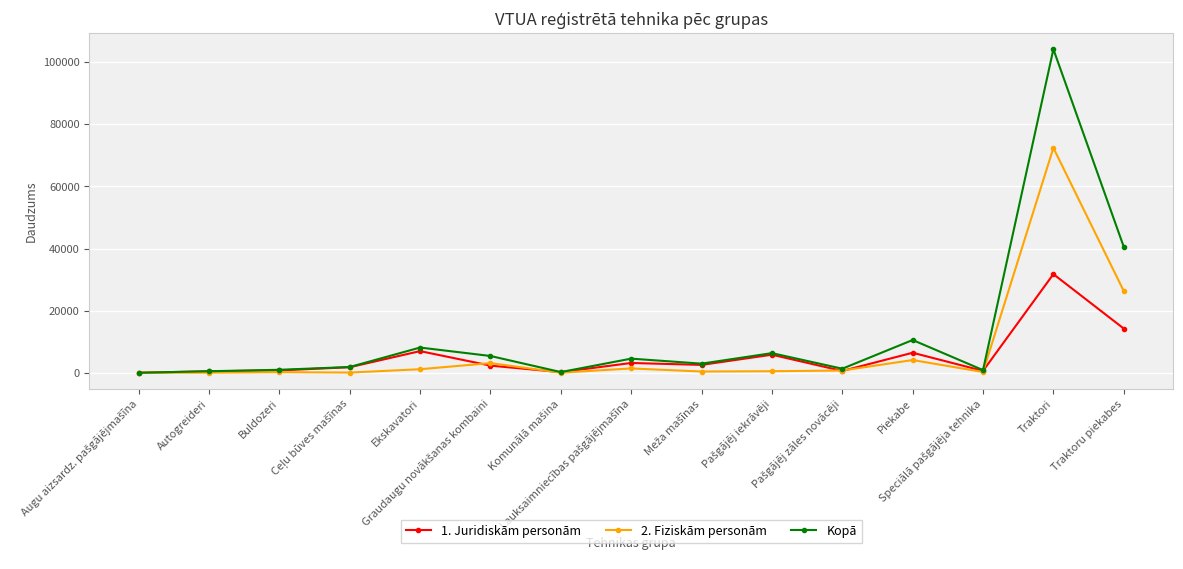

At which category does the chart reach its peak across all series?

Traktori